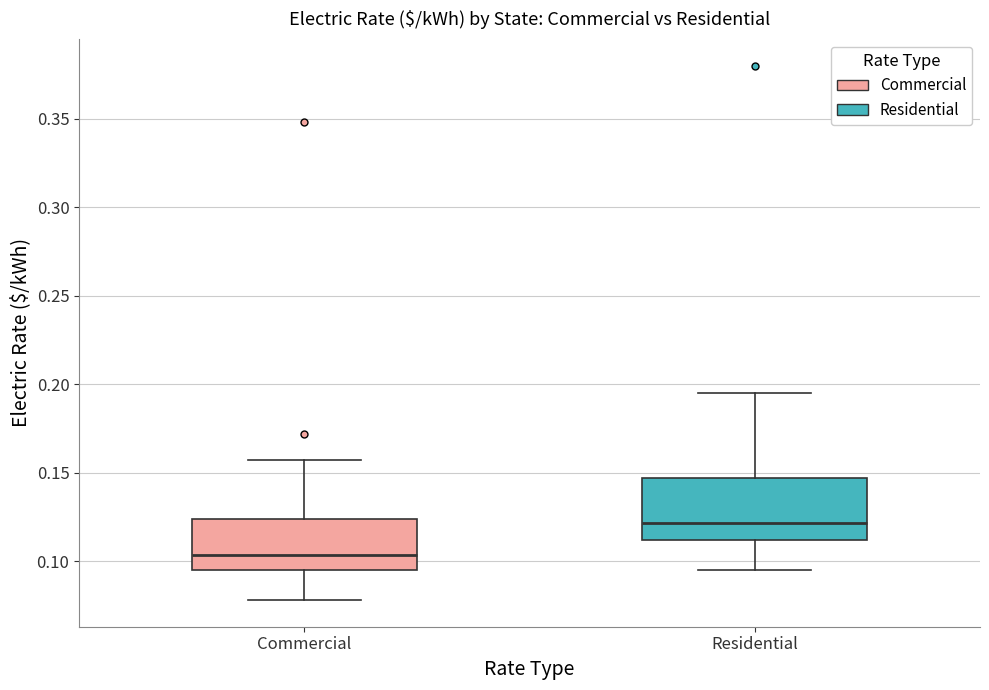

Which box is the tallest, from its lower edge to its upper edge?

Residential